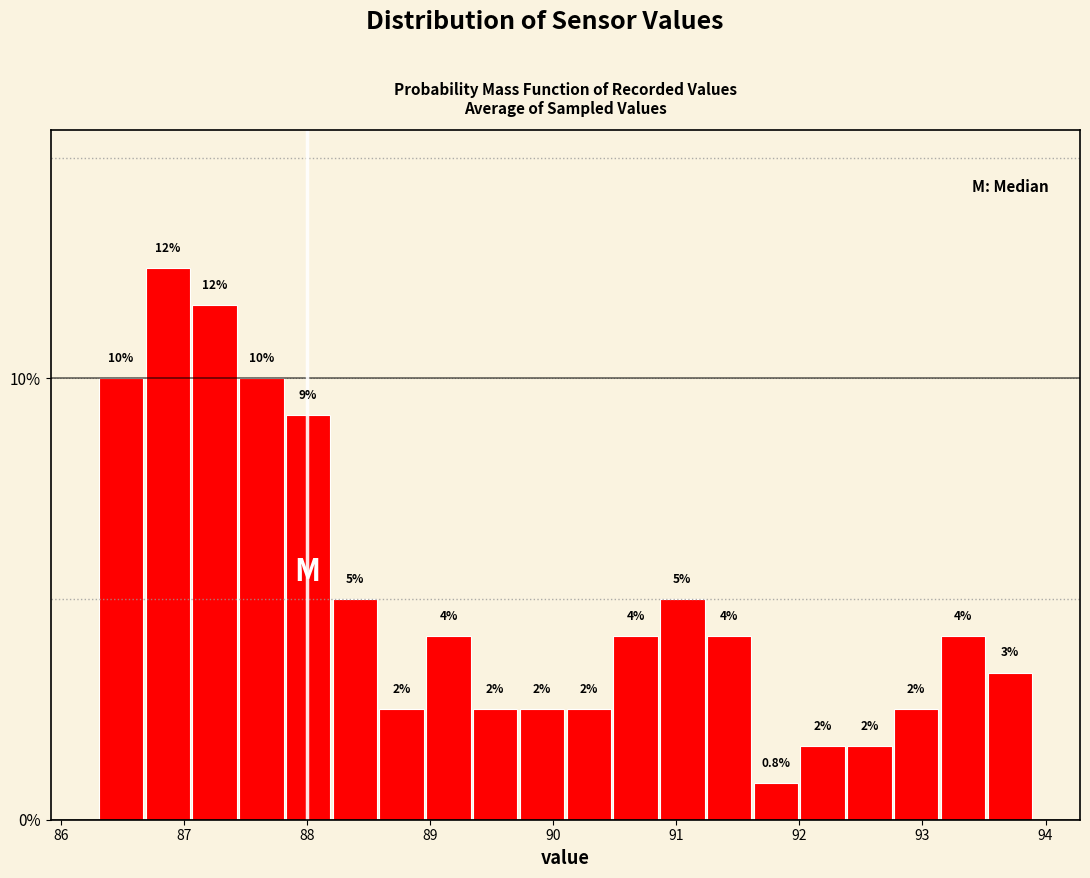

Read against the x-axis, roughly where is the centre of the tallest bar?

86.9